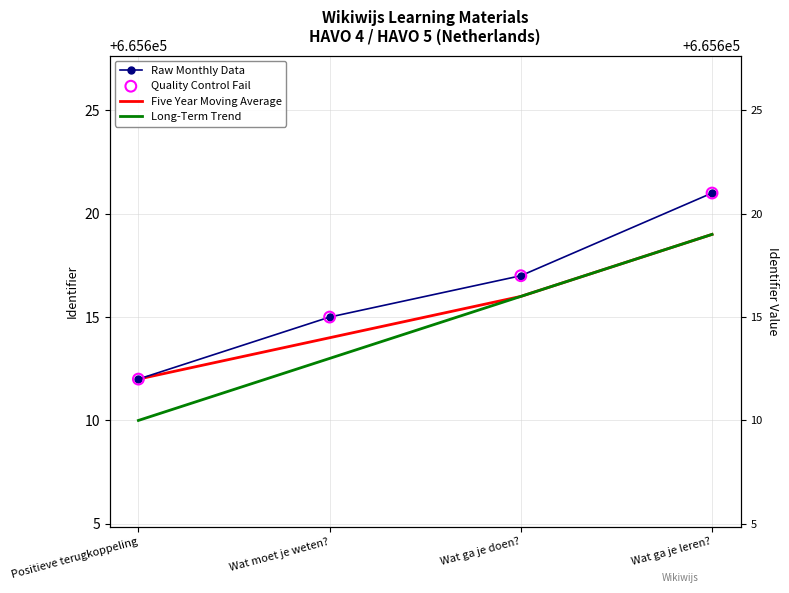

Which series contains the highest Y value?

Raw Monthly Data